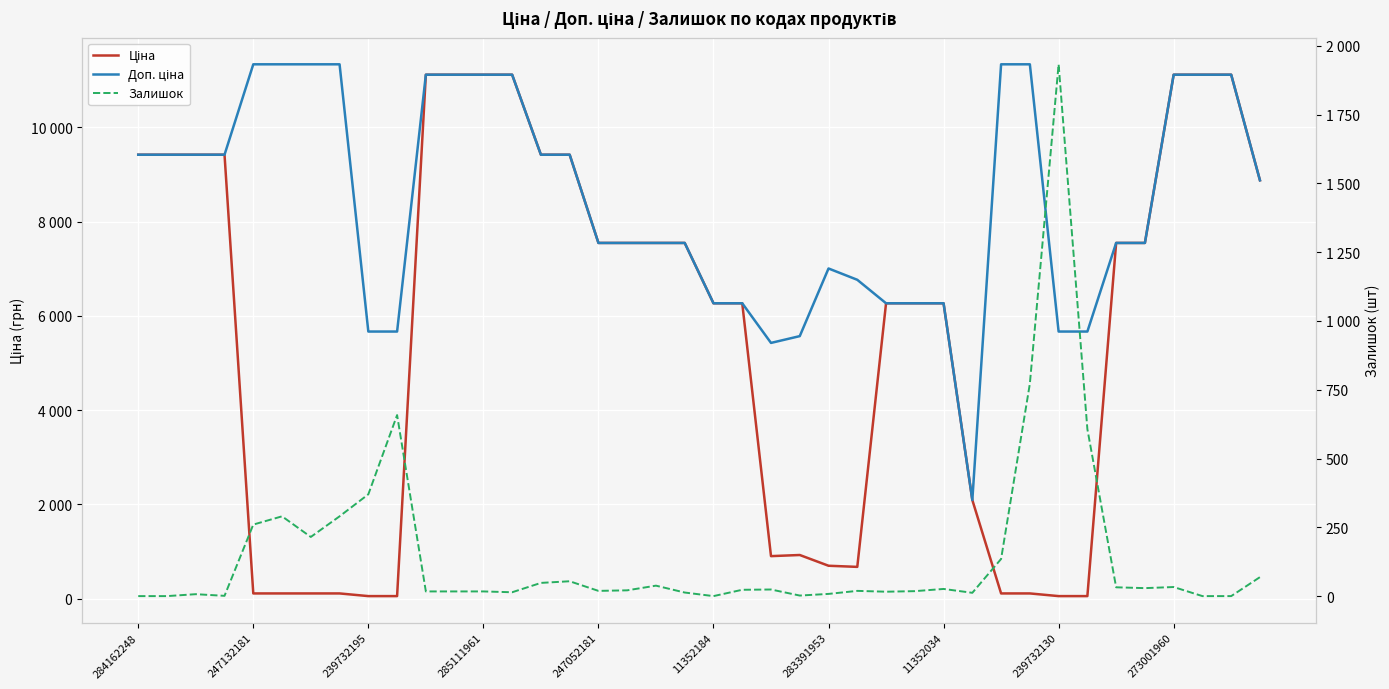

Where is Ціна nearest to the value 5585?

11352184